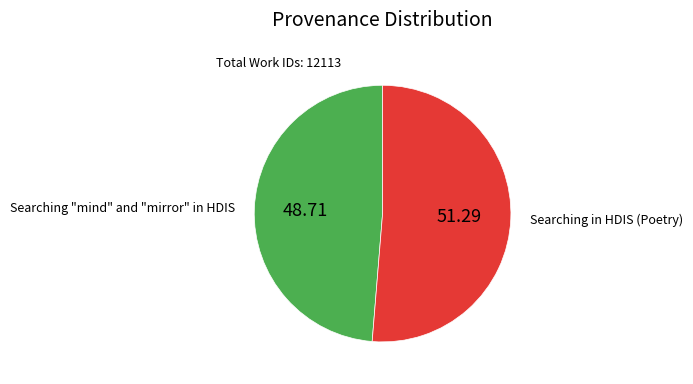

Which category accounts for the majority?

Searching in HDIS (Poetry)